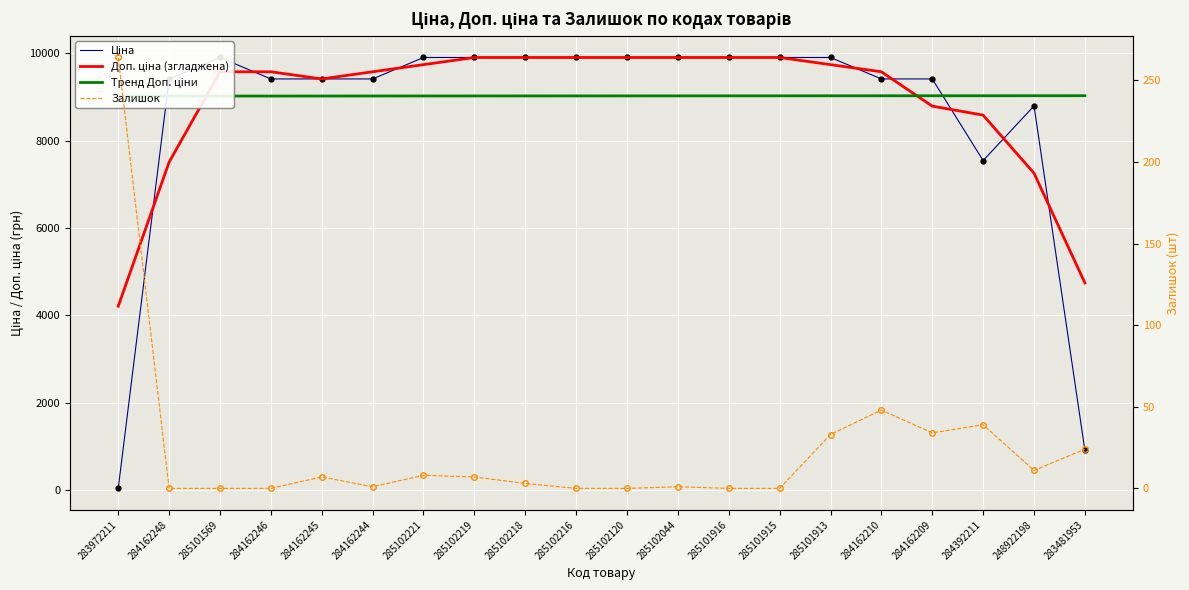

Reading right to left, what are all the values shown in this chart?

Ціна: 904.3	8797.6	7545.9	9416.9	9416.9	9908.5	9908.5	9908.5	9908.5	9908.5	9908.5	9908.5	9908.5	9908.5	9416.9	9416.9	9416.9	9908.5	9416.9	32.0
Доп. ціна (згладжена): 4741.2	7256.5	8586.8	8793.2	9580.7	9744.6	9908.5	9908.5	9908.5	9908.5	9908.5	9908.5	9908.5	9744.6	9580.7	9416.9	9580.7	9580.7	7510.1	4207.3
Тренд Доп. ціни: 9032.7	9032.2	9031.7	9031.2	9030.7	9030.2	9029.8	9029.3	9028.8	9028.3	9027.8	9027.3	9026.8	9026.3	9025.8	9025.3	9024.8	9024.3	9023.8	9023.3
Залишок: 24.0	11.0	39.0	34.0	48.0	33.0	0.0	0.0	1.0	0.0	0.0	3.0	7.0	8.0	1.0	7.0	0.0	0.0	0.0	264.0